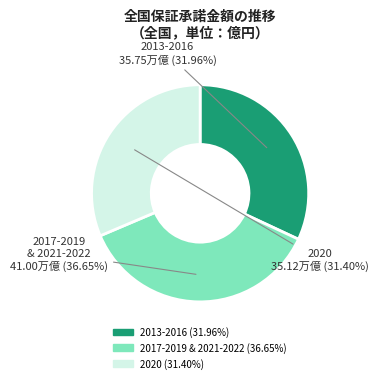

Does any single category account for the majority?

No